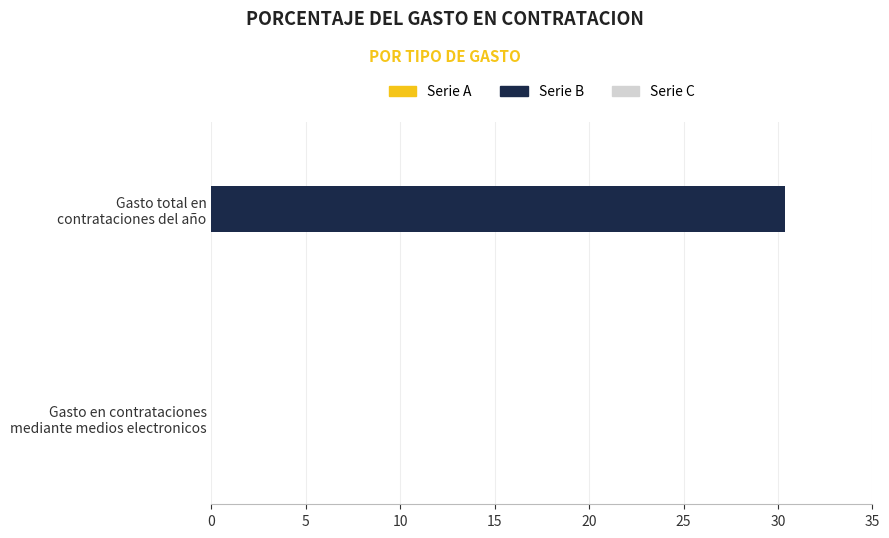

What is the sum of all values?

30.4